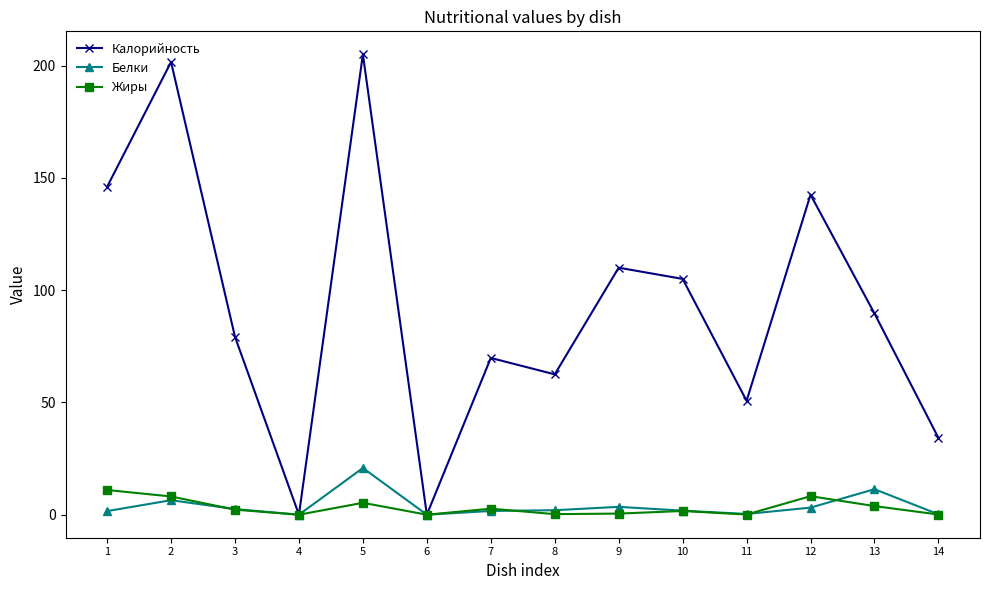

Between 13 and 14, which series saw the biggest shift?

Калорийность